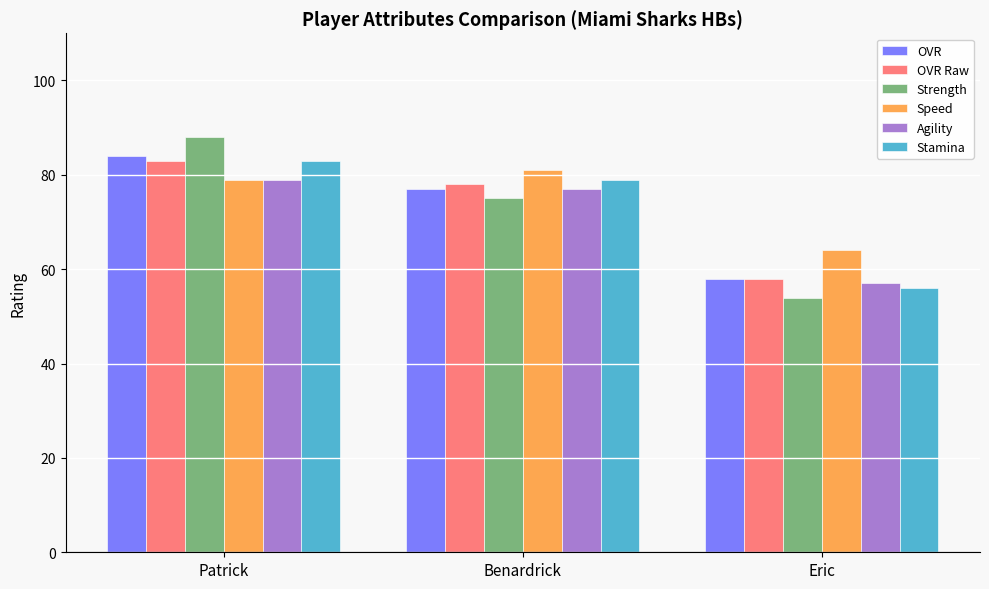

Are the bars horizontal?

No